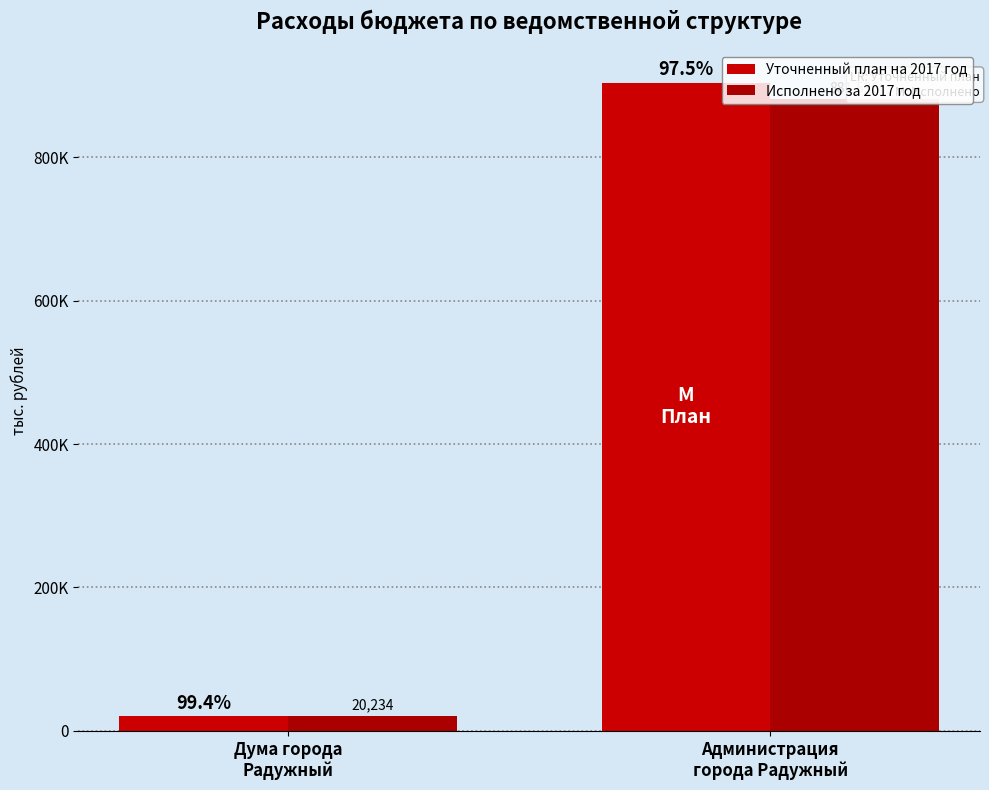

What is the difference between the highest and lowest values at Администрация
города Радужный?

22491.7